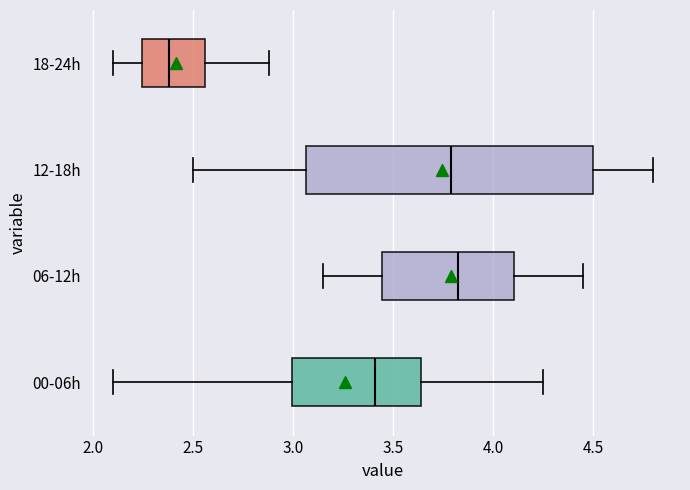

Reading bottom to top, read every box against the x-axis: the position of its median line, the range the box covers, and the ends of its whiskers. The values are not printed on the chart, so give them approximately, as read against the axis.

00-06h: median 3.40, box 3.00 to 3.65, whiskers 2.10 to 4.25
06-12h: median 3.85, box 3.45 to 4.10, whiskers 3.15 to 4.45
12-18h: median 3.80, box 3.05 to 4.50, whiskers 2.50 to 4.80
18-24h: median 2.40, box 2.25 to 2.55, whiskers 2.10 to 2.90